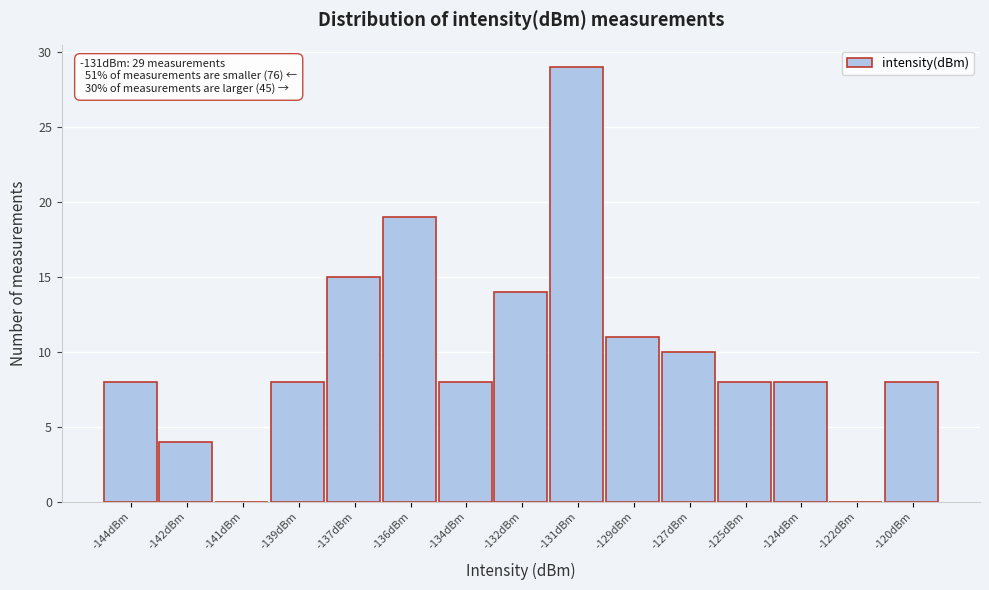

Reading left to right, list all the values displayed in this chart.

-144dBm=8	-142dBm=4	-141dBm=0	-139dBm=8	-137dBm=15	-136dBm=19	-134dBm=8	-132dBm=14	-131dBm=29	-129dBm=11	-127dBm=10	-125dBm=8	-124dBm=8	-122dBm=0	-120dBm=8